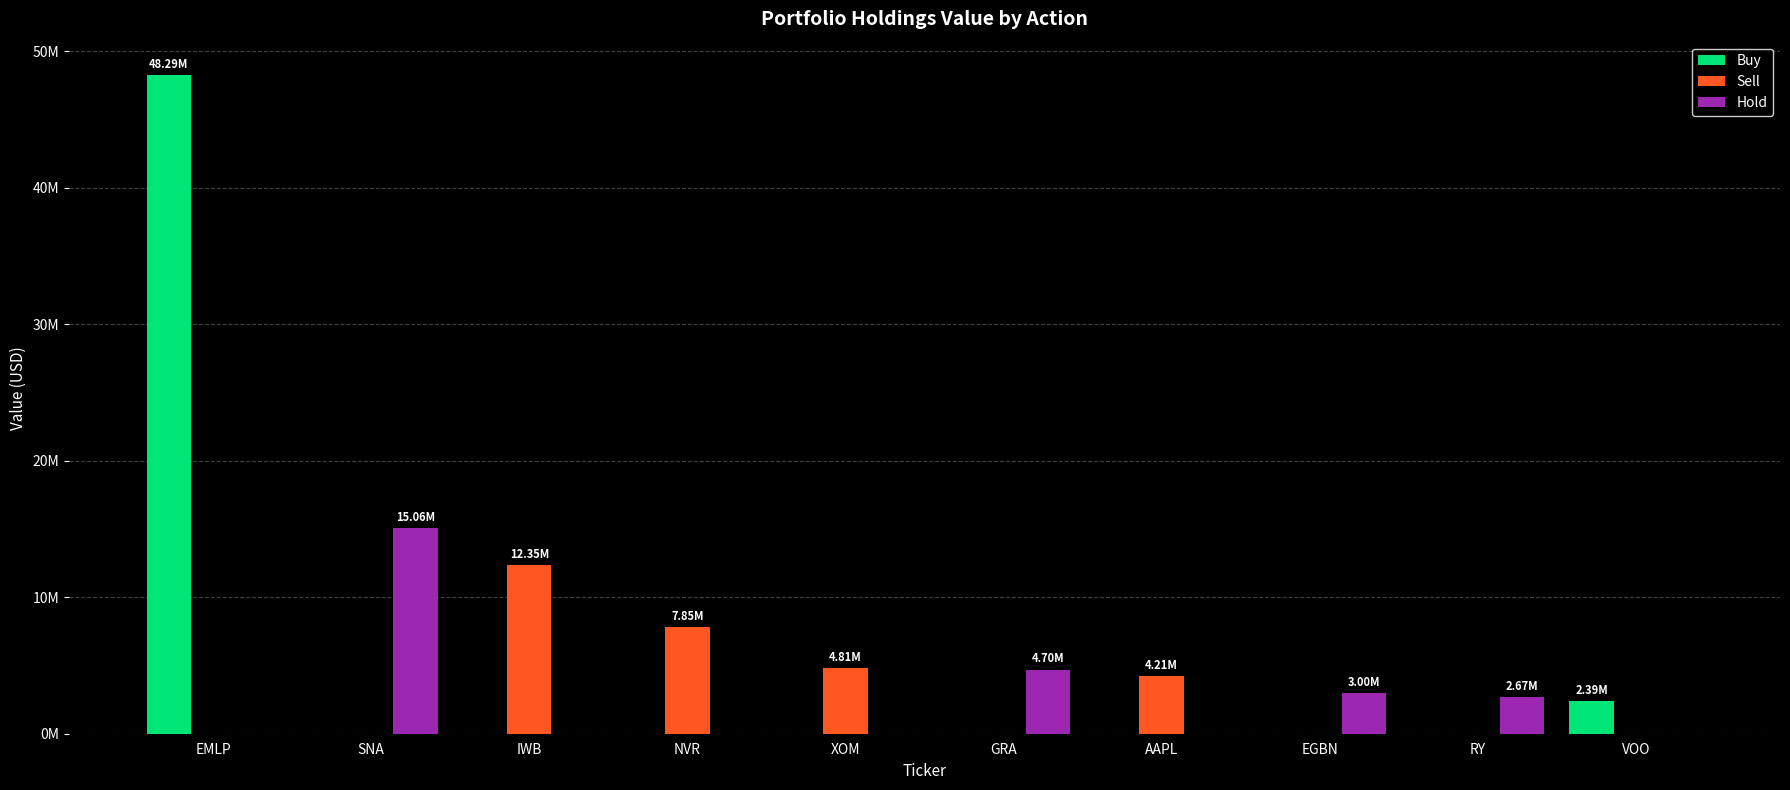

Reading left to right, extract all data points from this chart.

Buy: EMLP=48287000	SNA=0	IWB=0	NVR=0	XOM=0	GRA=0	AAPL=0	EGBN=0	RY=0	VOO=2392000
Sell: EMLP=0	SNA=0	IWB=12348000	NVR=7846000	XOM=4810000	GRA=0	AAPL=4211000	EGBN=0	RY=0	VOO=0
Hold: EMLP=0	SNA=15057000	IWB=0	NVR=0	XOM=0	GRA=4704000	AAPL=0	EGBN=2996000	RY=2668000	VOO=0